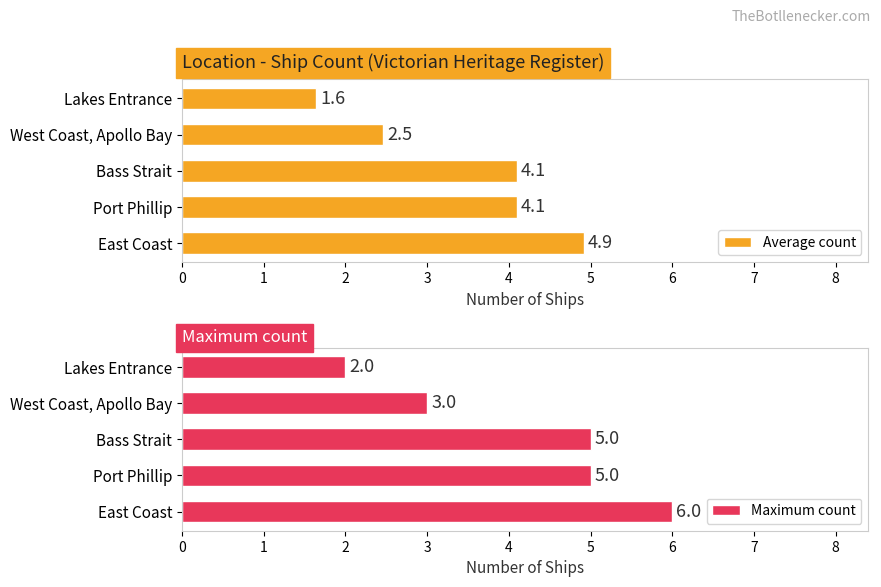

Read the Maximum count value at Bass Strait.

5